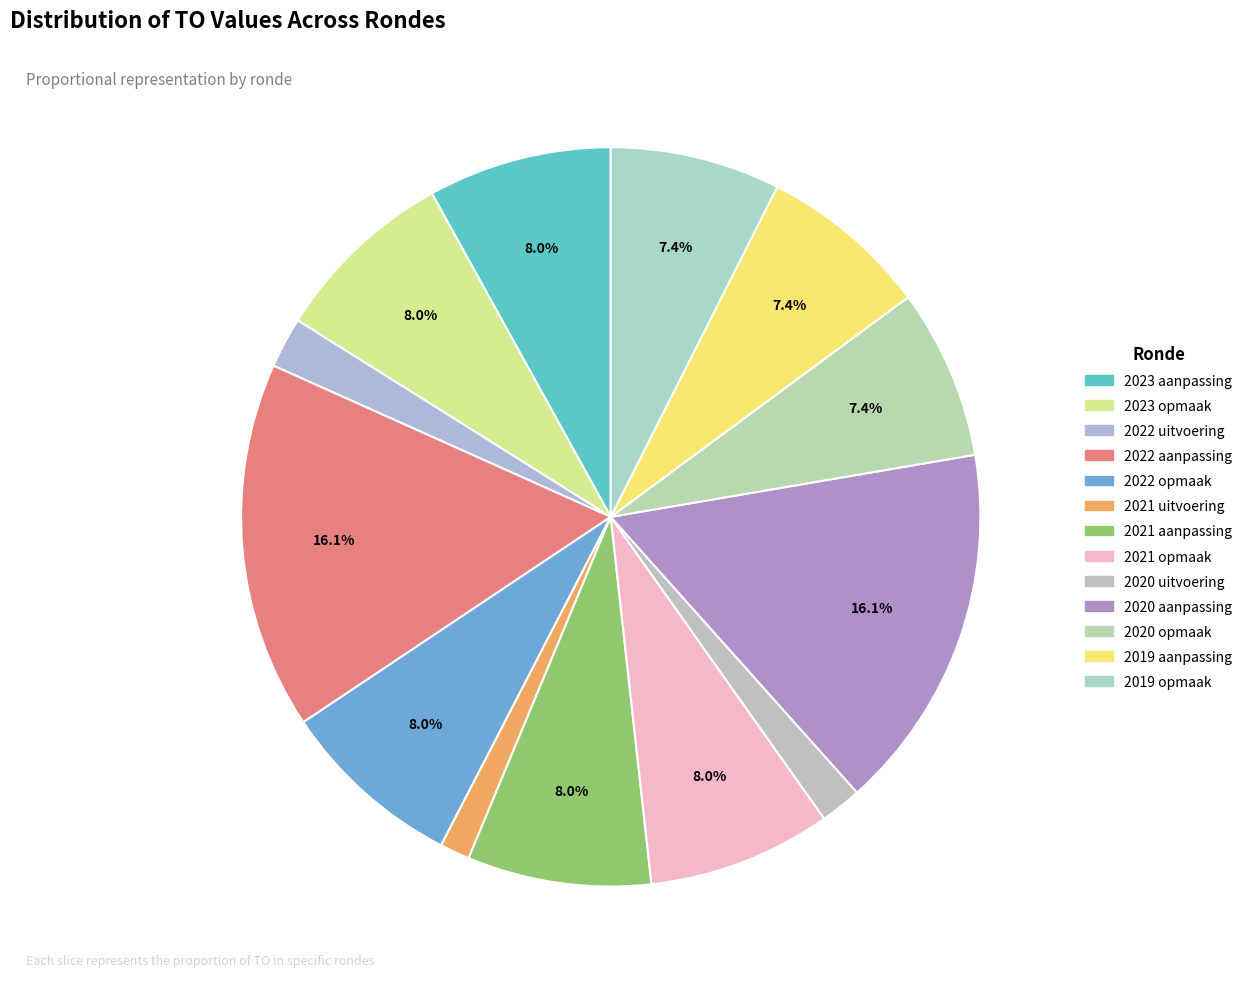

Is there a majority slice in this chart?

No